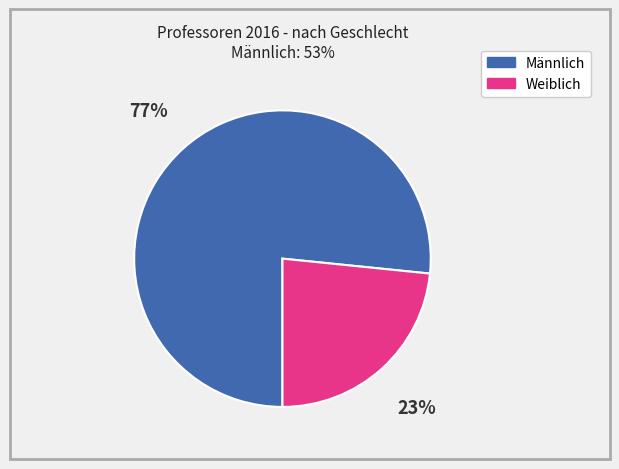

What is the majority slice?

Männlich